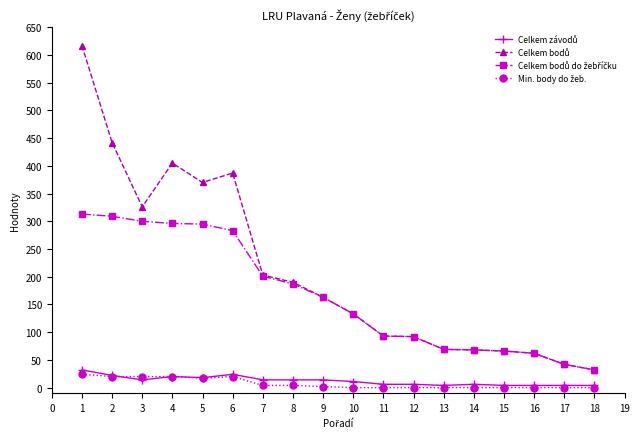

How many series are shown in this chart?

4